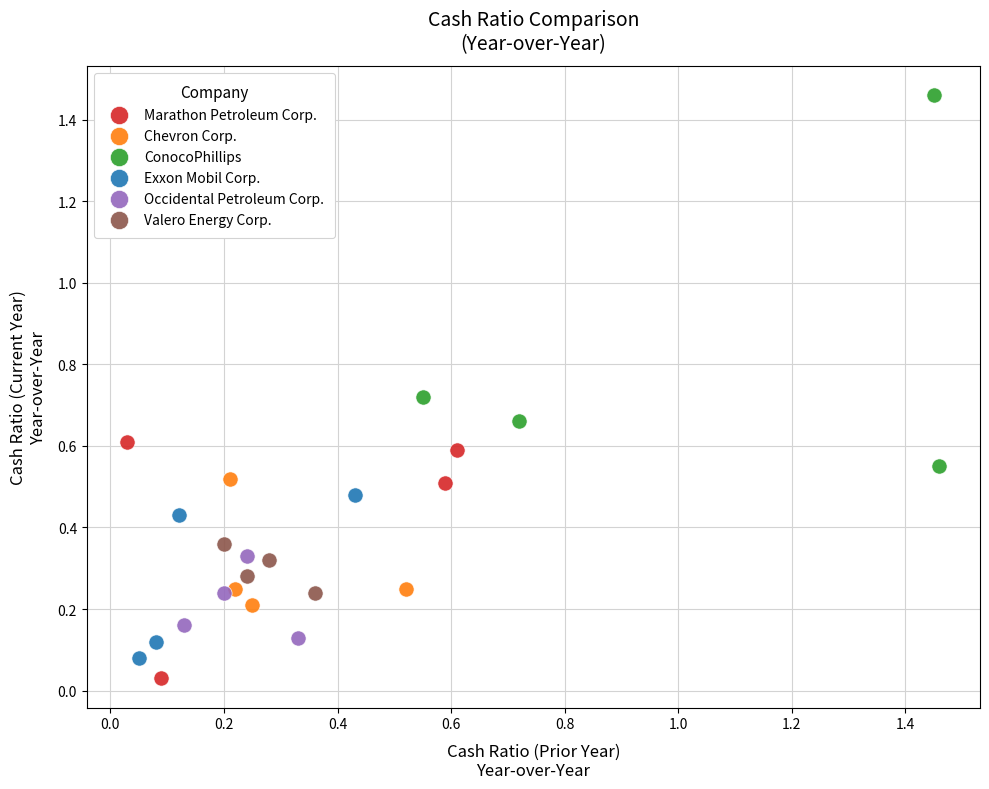

Which series has the widest spread of Y values?

ConocoPhillips